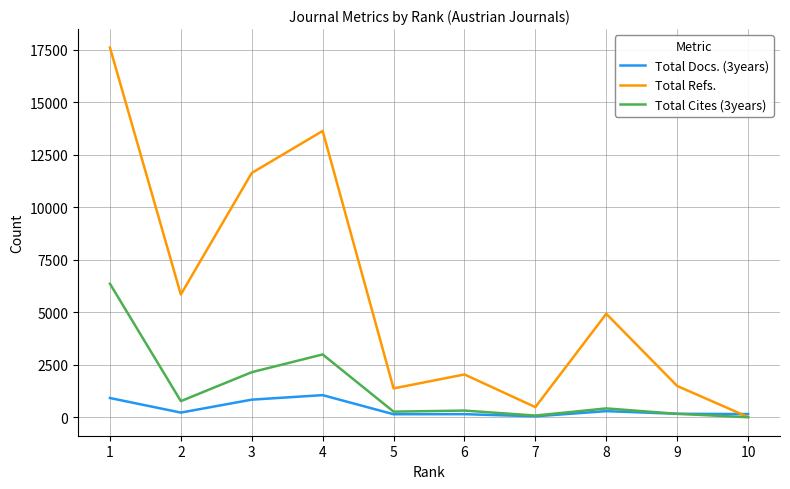

What is the average value of the Total Refs. series?

5900